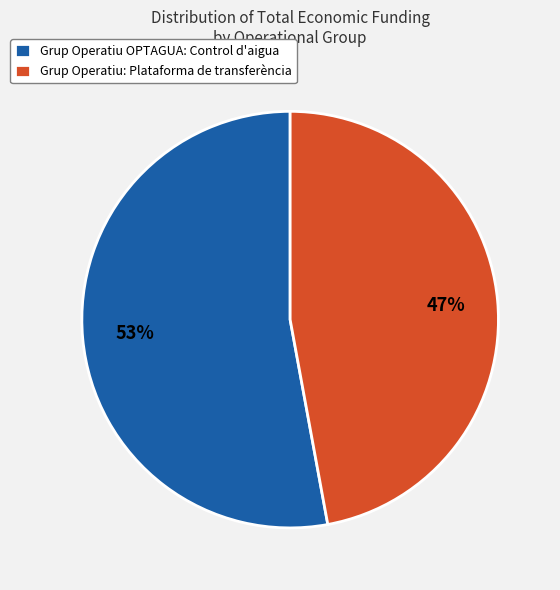

What is the ratio of the value at Grup Operatiu: Plataforma de transferència to the value at Grup Operatiu OPTAGUA: Control d'aigua?

0.9